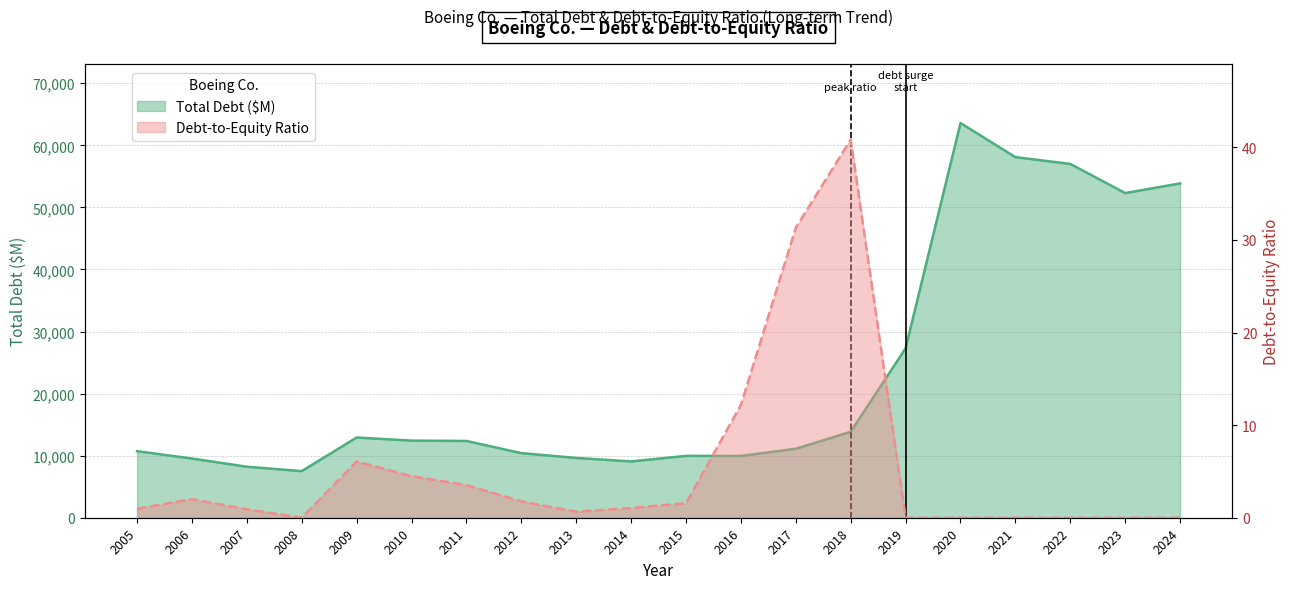

Does the chart have visible grid lines?

Yes